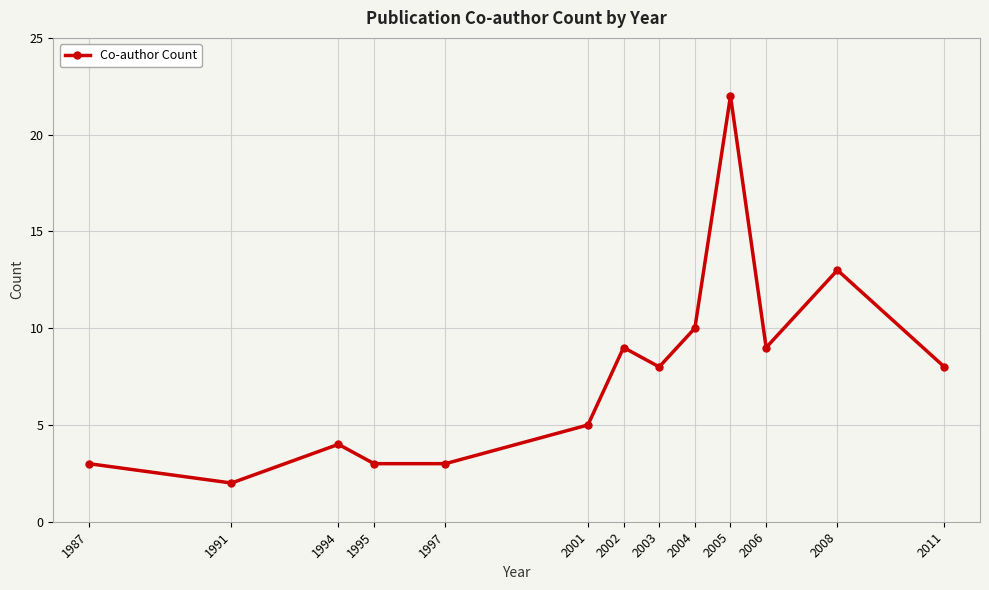

True or false: the data shows 3 at 1987.

True